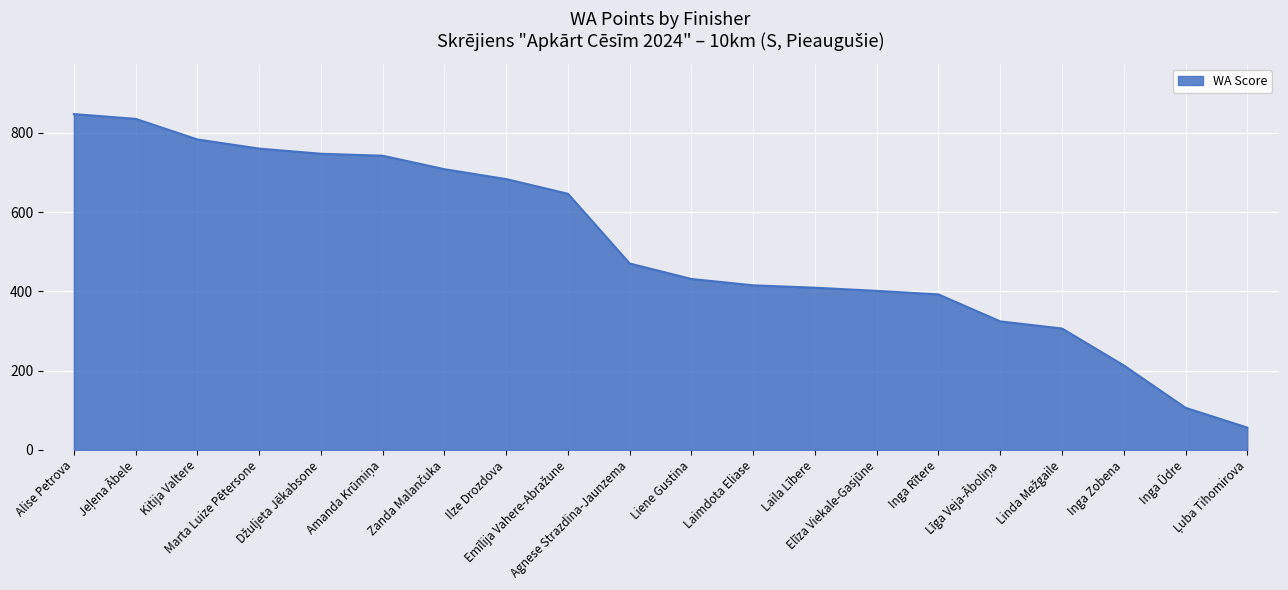

What is the maximum value shown in the chart?

847